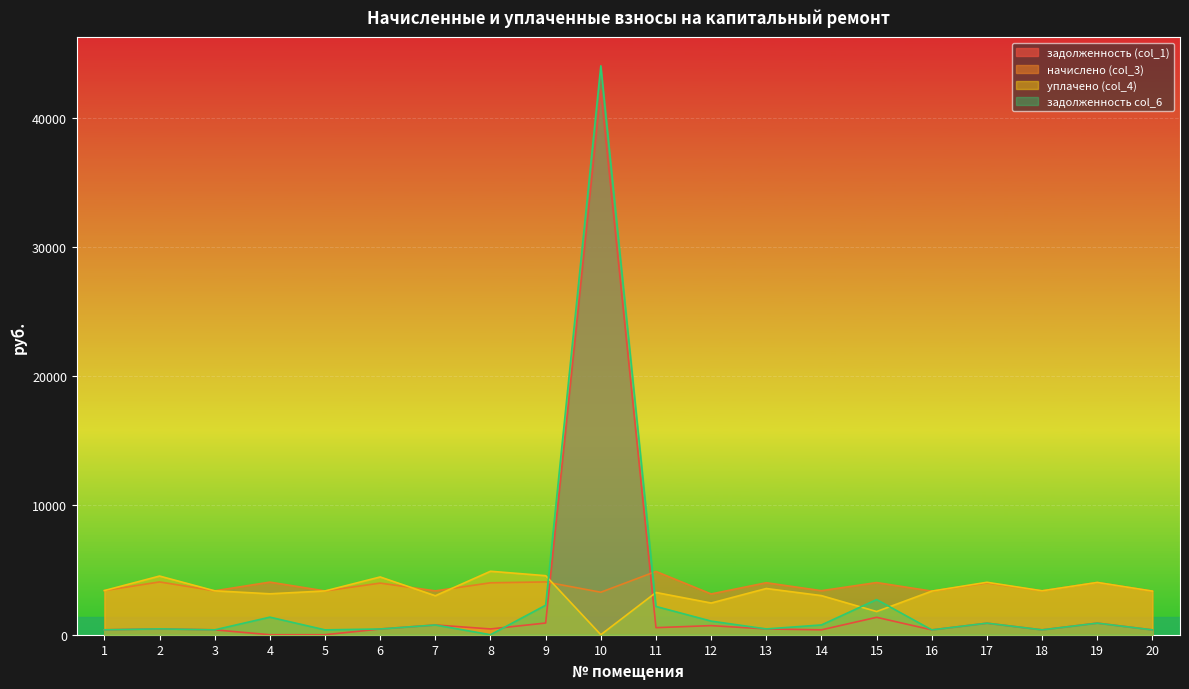

How many interior local peaks does the уплачено (col_4) series have?

7